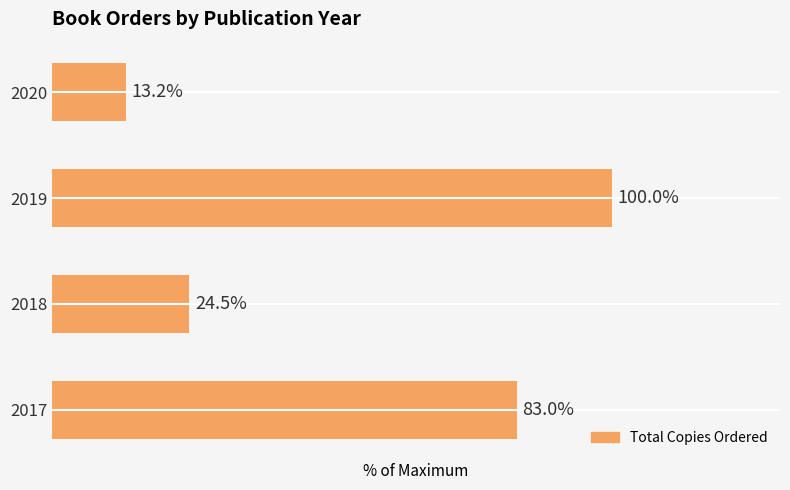

Rank the categories by value from lowest to highest.

2020, 2018, 2017, 2019